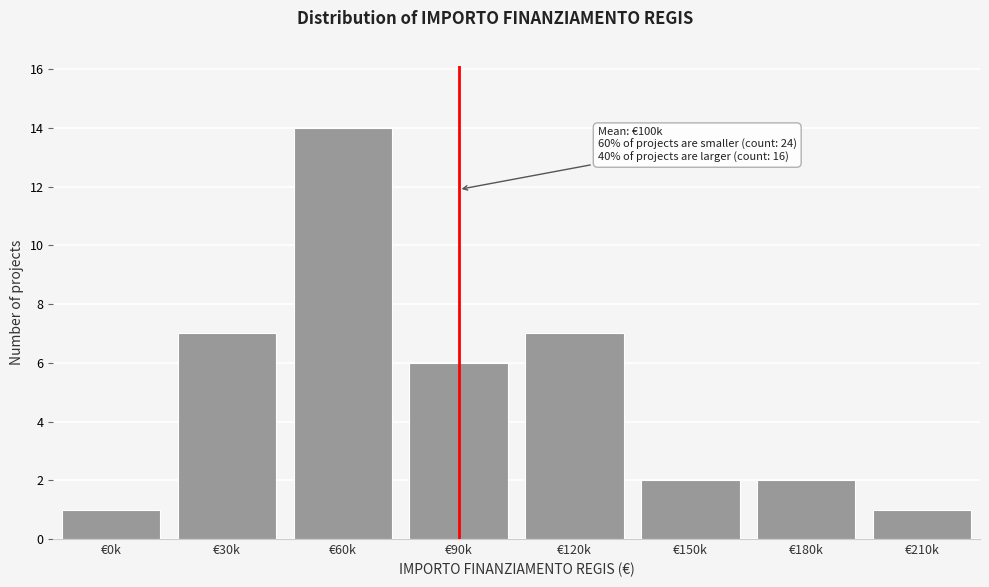

Reading right to left, list all the values displayed in this chart.

€210k=1	€180k=2	€150k=2	€120k=7	€90k=6	€60k=14	€30k=7	€0k=1